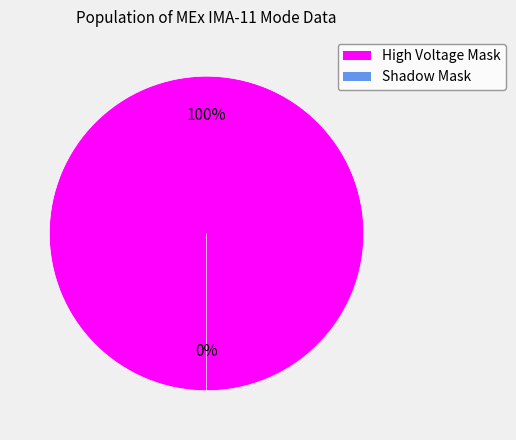

How many segments does this pie chart have?

2